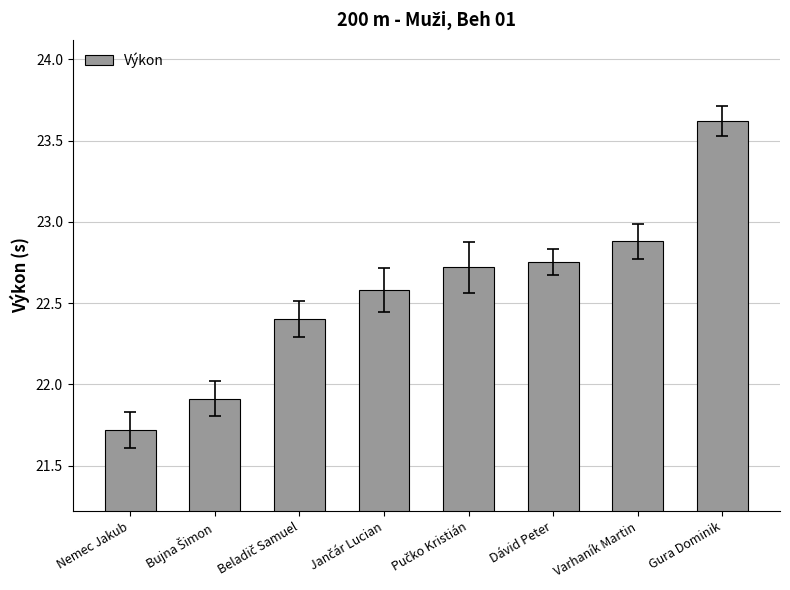

How many bars are there in total?

8